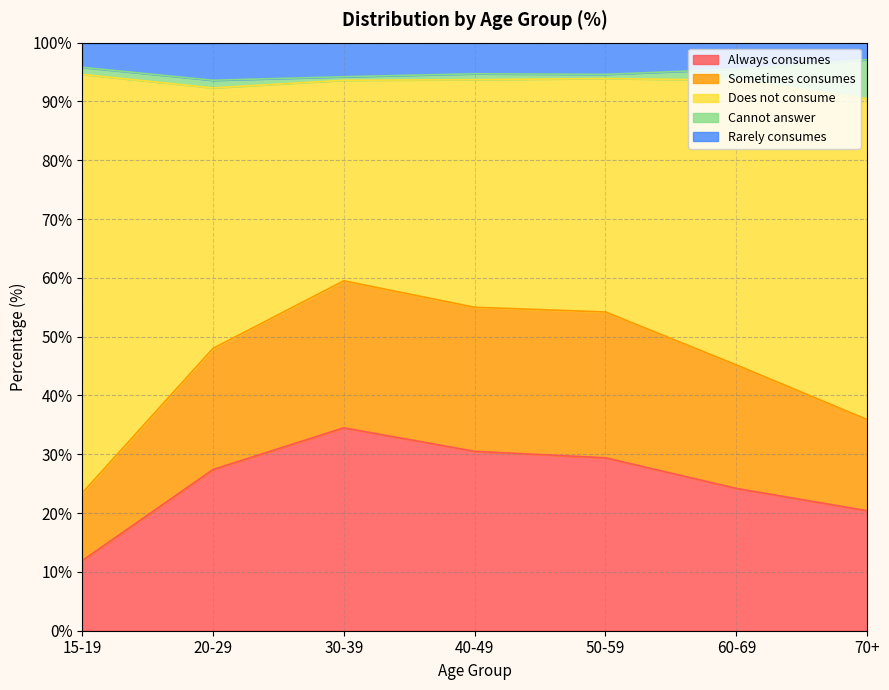

Read the Always consumes value at 70+.

20.4